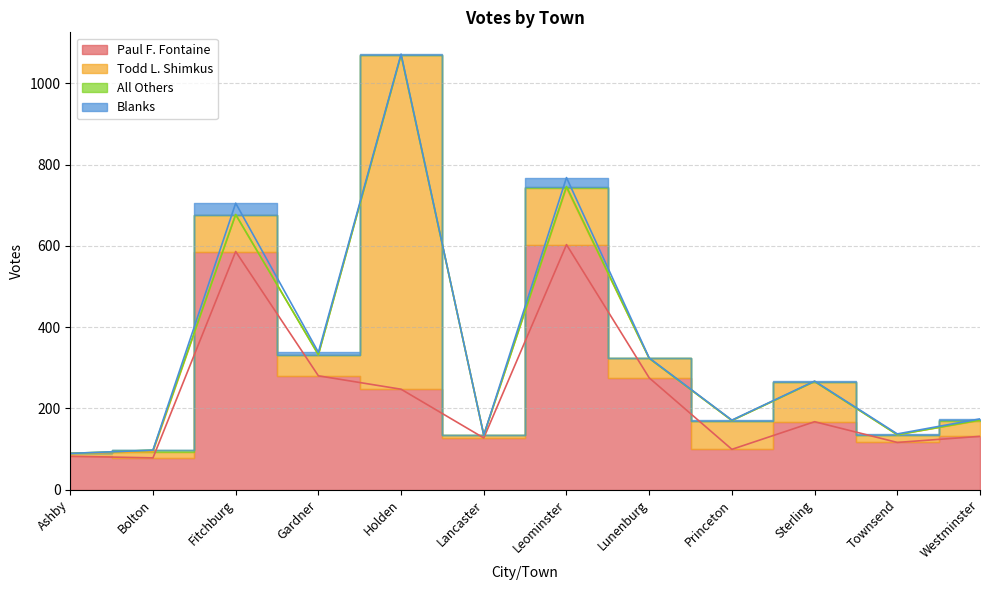

True or false: Paul F. Fontaine and All Others cross at least once.

False